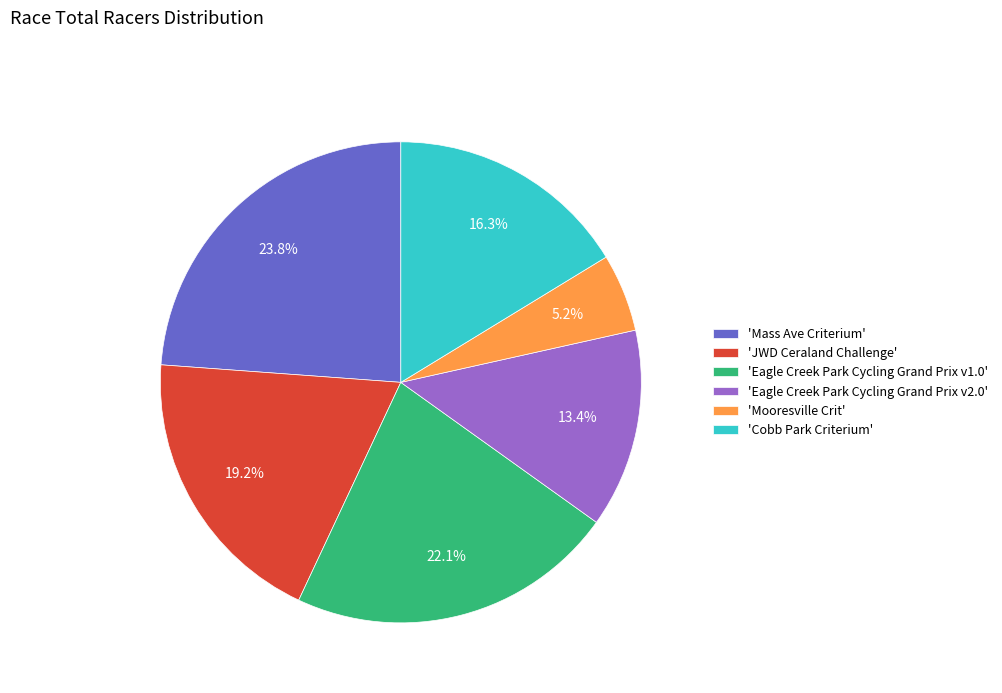

Rank the categories by value from lowest to highest.

'Mooresville Crit', 'Eagle Creek Park Cycling Grand Prix v2.0', 'Cobb Park Criterium', 'JWD Ceraland Challenge', 'Eagle Creek Park Cycling Grand Prix v1.0', 'Mass Ave Criterium'